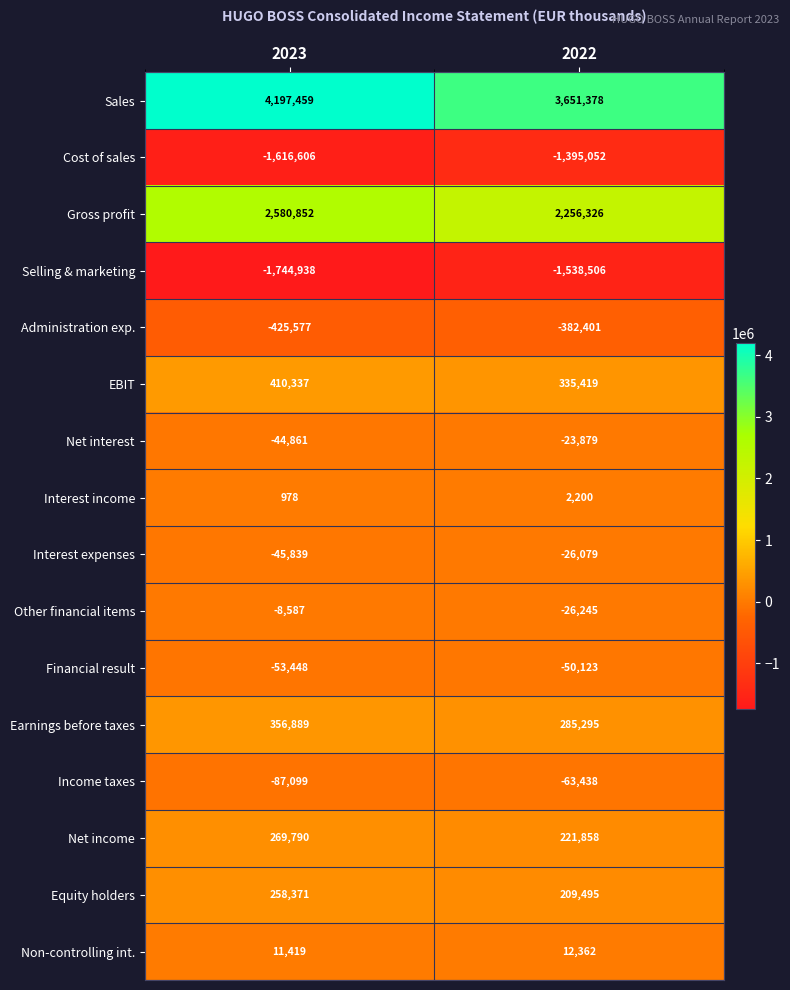

Which label corresponds to the largest value in the chart?

2023